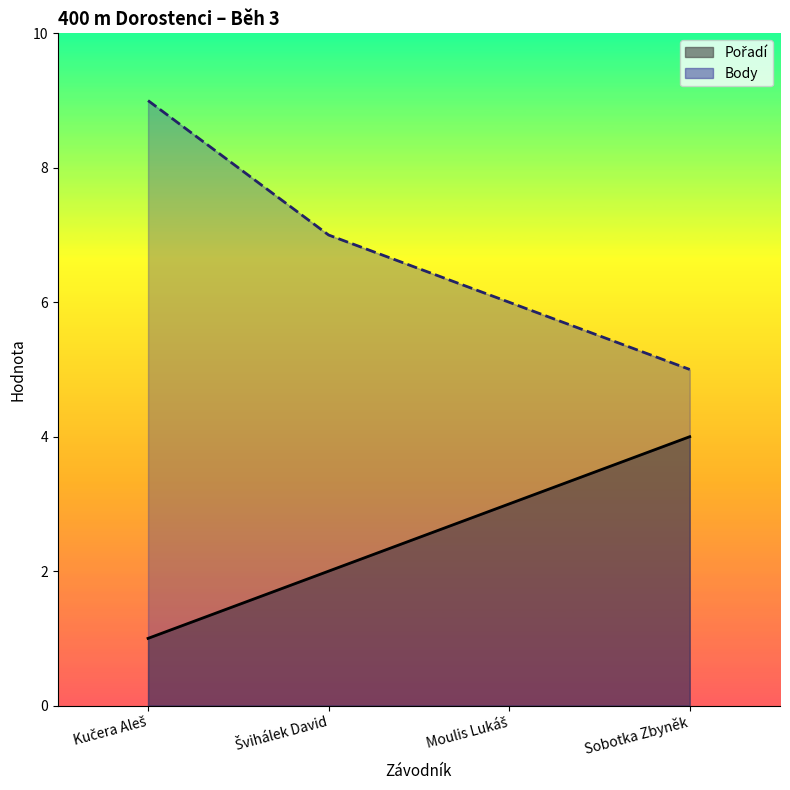

True or false: Body and Pořadí intersect in this chart.

False